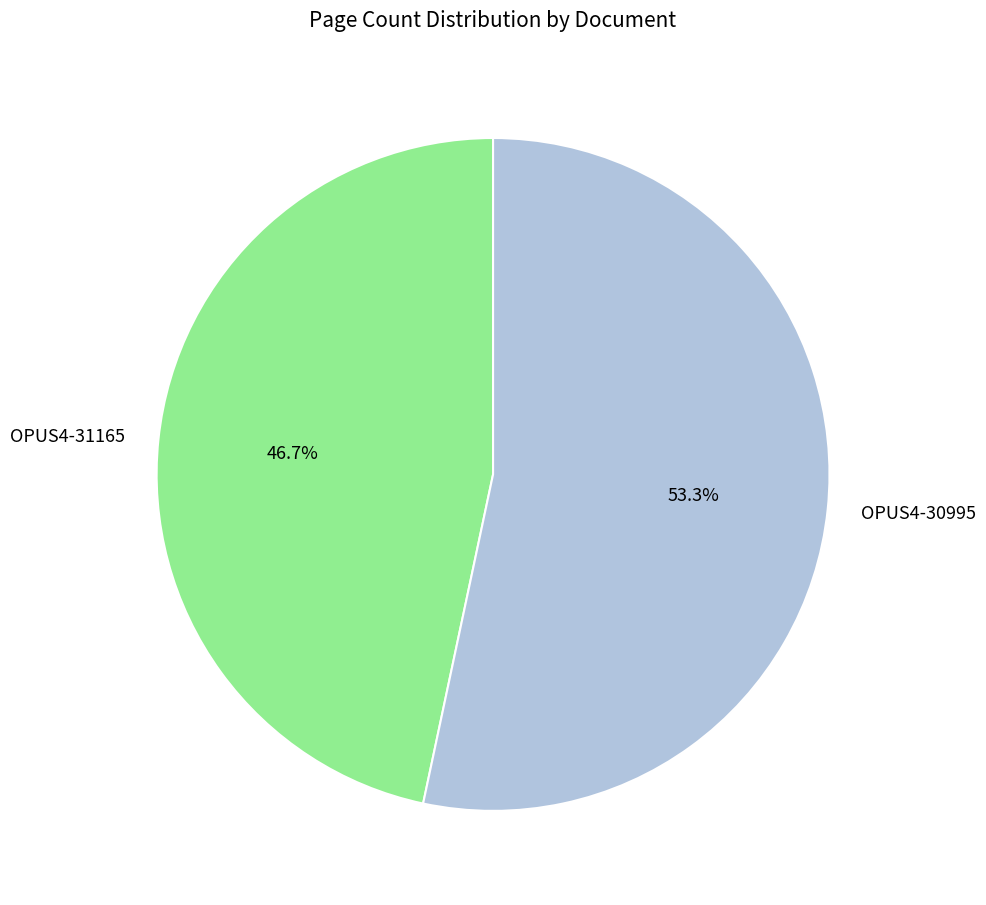

Count the number of slices in the pie.

2